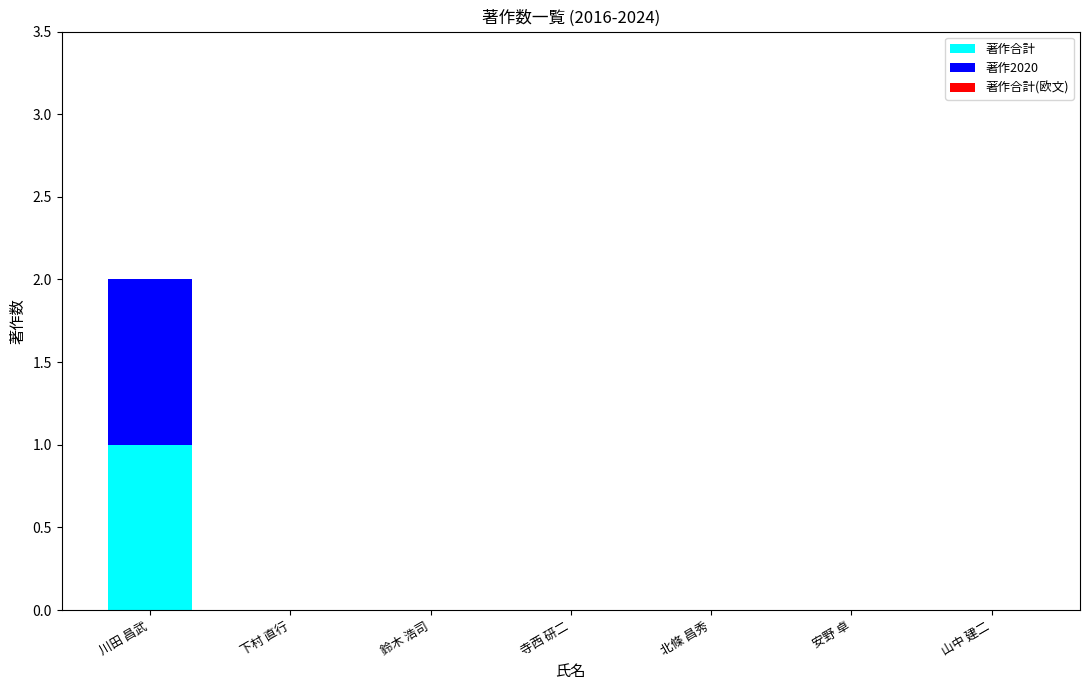

At which category is the sum across all series the highest?

川田 昌武